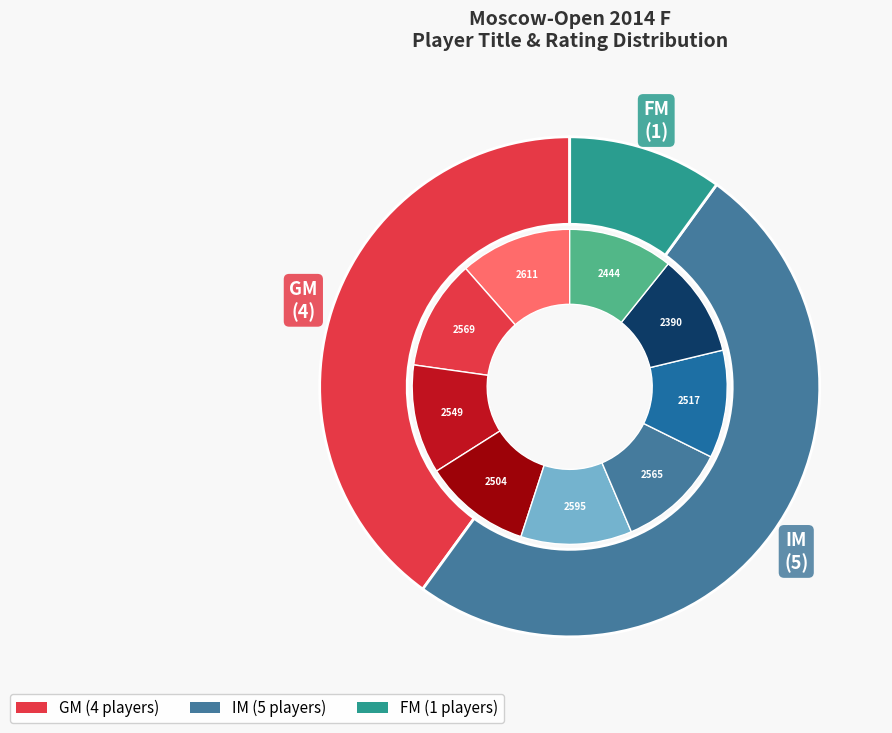

Is 9 the majority of the pie?

No